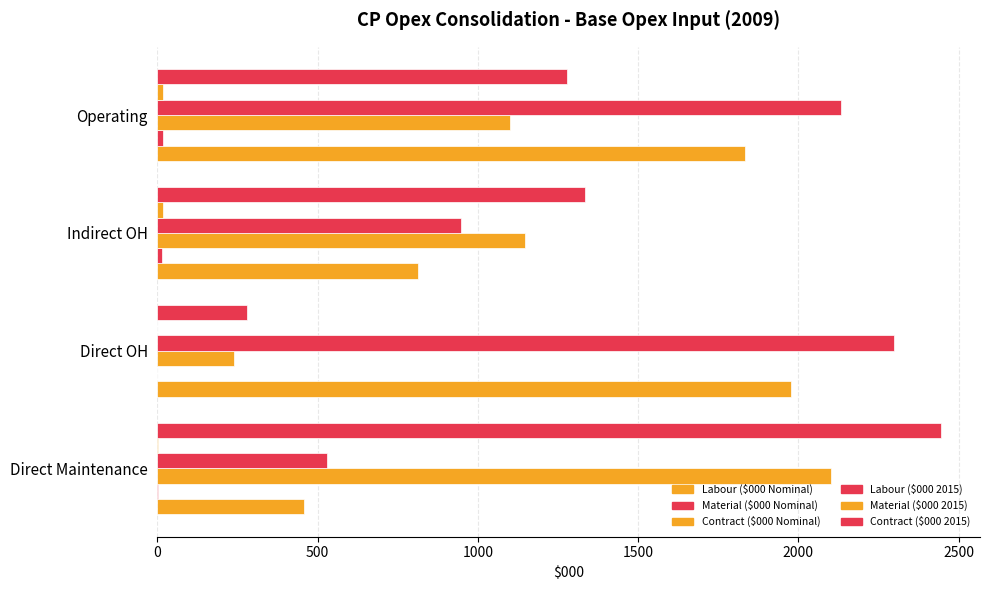

How many series are shown in this chart?

6